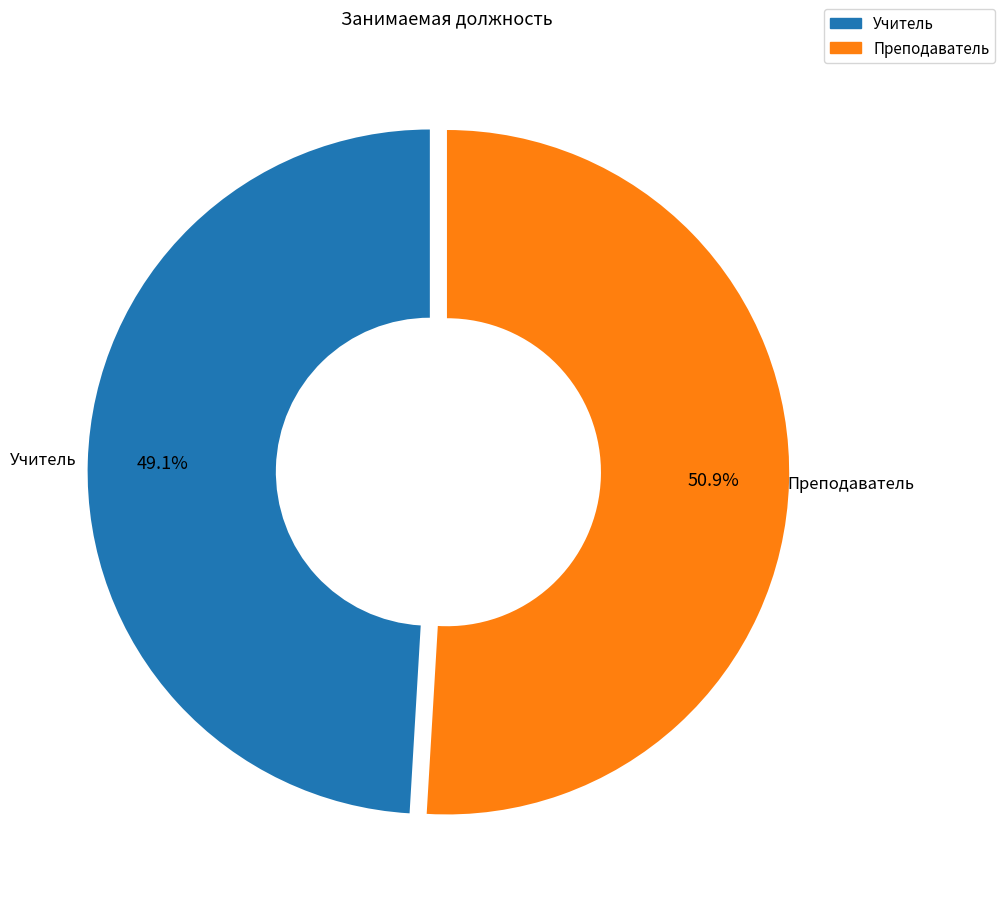

What percentage do Учитель and Преподаватель together represent?

100.0%